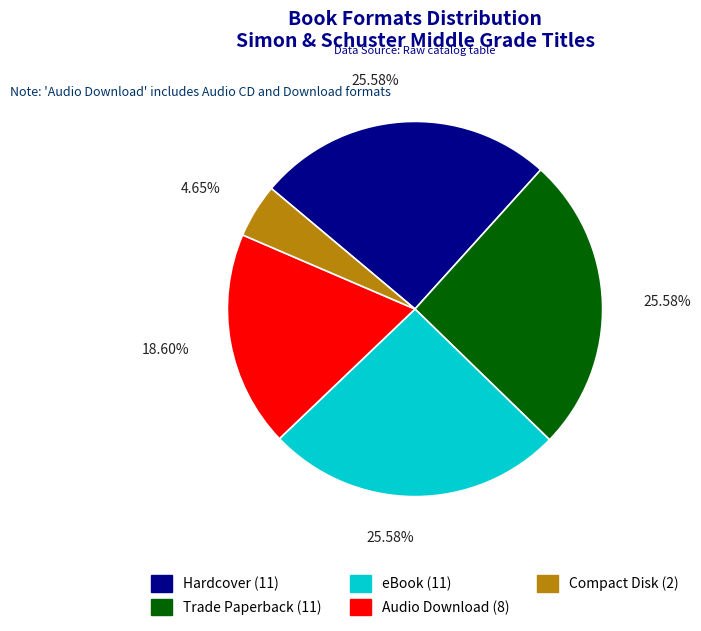

Do eBook and Trade Paperback together represent more than half of the pie?

Yes